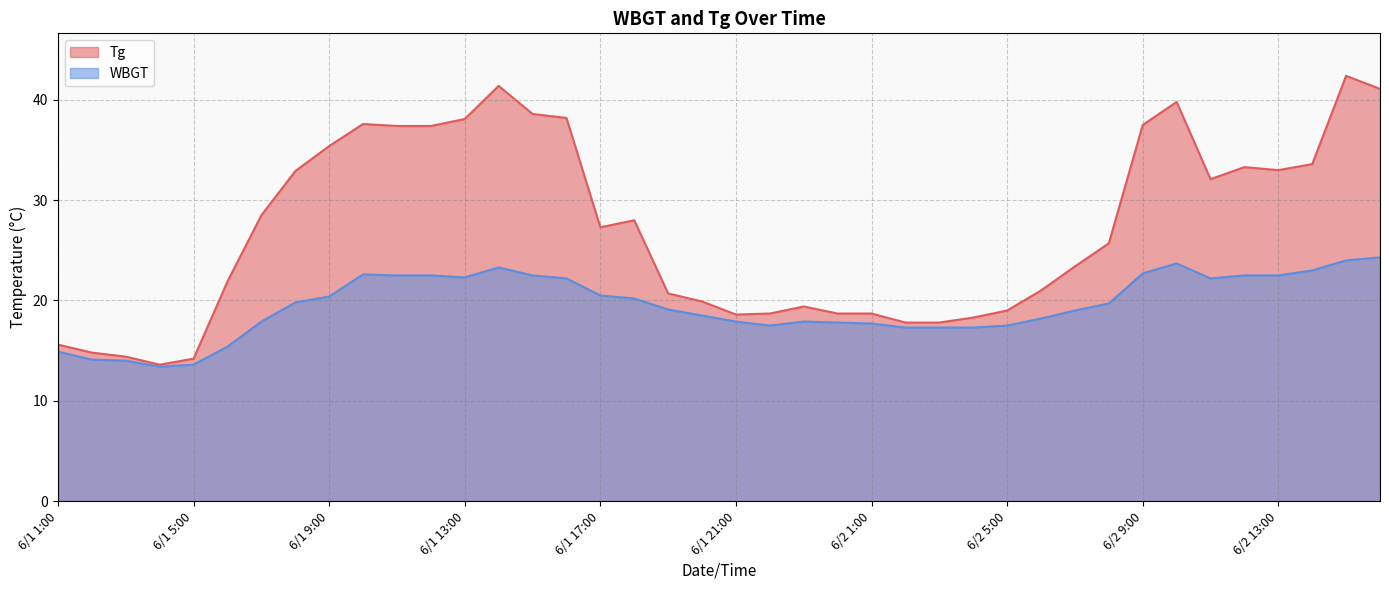

At which category does Tg reach its first local valley?

6/1 4:00